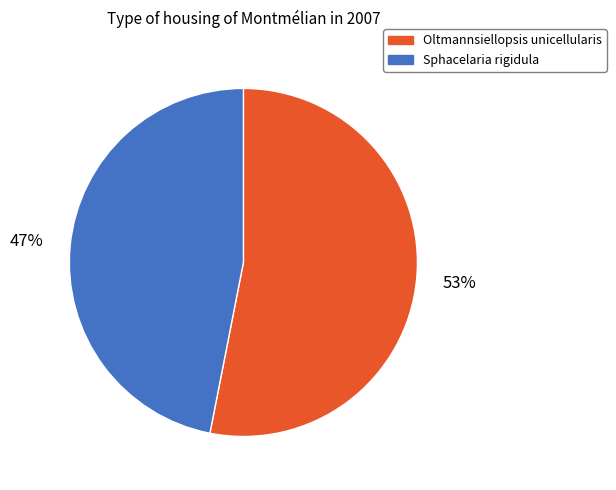

Rank the categories by value from lowest to highest.

Sphacelaria rigidula, Oltmannsiellopsis unicellularis